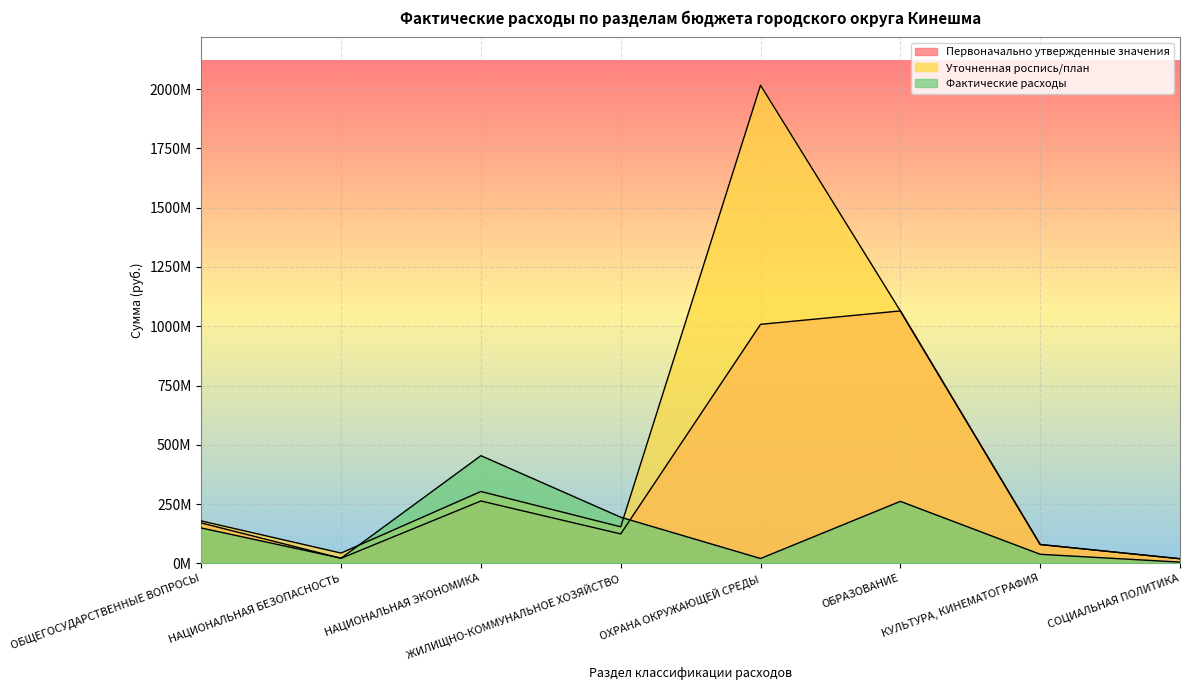

At which label is Уточненная роспись/план closest to 1018099531?

ОБРАЗОВАНИЕ